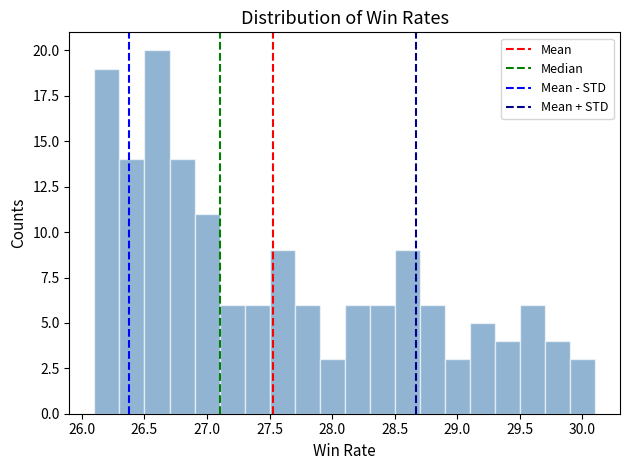

Reading left to right, transcribe this chart: for each bar, give the range it covers on the x-axis and its height. The values are not printed on the chart, so give them approximately, as read against the axis.

26.1 to 26.3: 19
26.3 to 26.5: 14
26.5 to 26.7: 20
26.7 to 26.9: 14
26.9 to 27.1: 11
27.1 to 27.3: 6
27.3 to 27.5: 6
27.5 to 27.7: 9
27.7 to 27.9: 6
27.9 to 28.1: 3
28.1 to 28.3: 6
28.3 to 28.5: 6
28.5 to 28.7: 9
28.7 to 28.9: 6
28.9 to 29.1: 3
29.1 to 29.3: 5
29.3 to 29.5: 4
29.5 to 29.7: 6
29.7 to 29.9: 4
29.9 to 30.1: 3